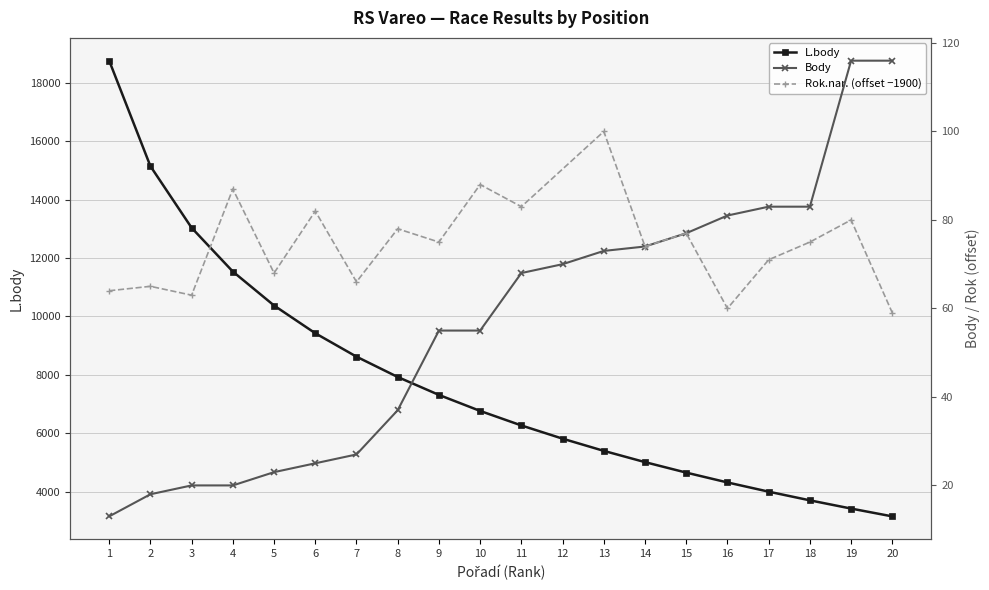

True or false: L.body and Body intersect in this chart.

False